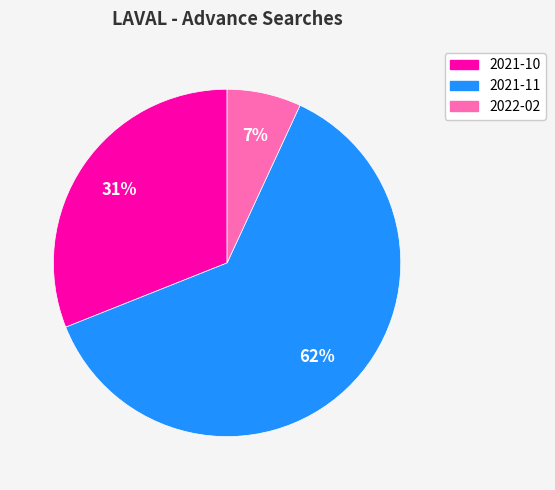

To the nearest percent, what is the difference between the largest and smallest slice percentages?

55%